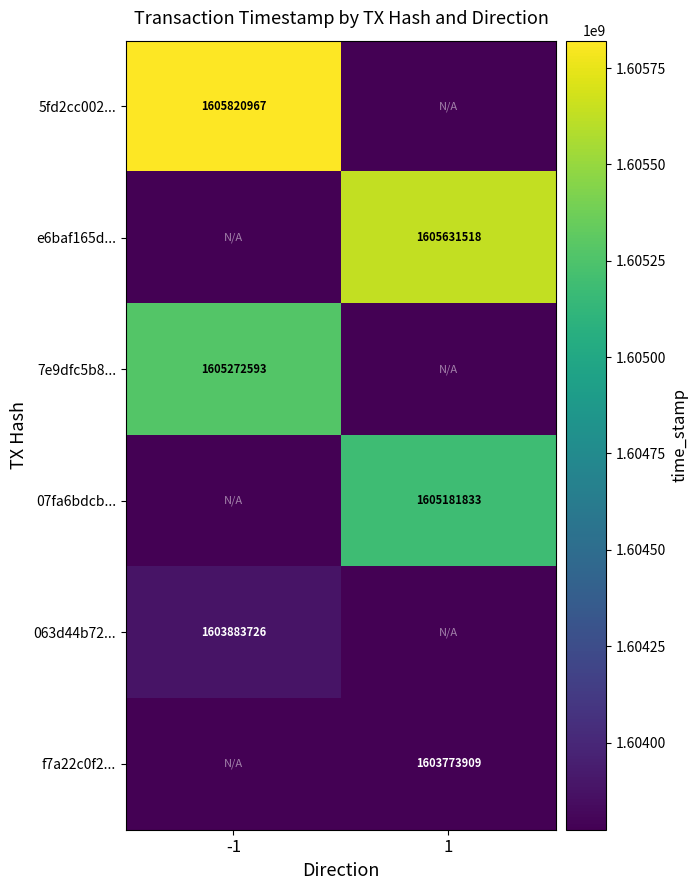

The value of 07fa6bdcb... at 1 is 1605181833. True or false?

True